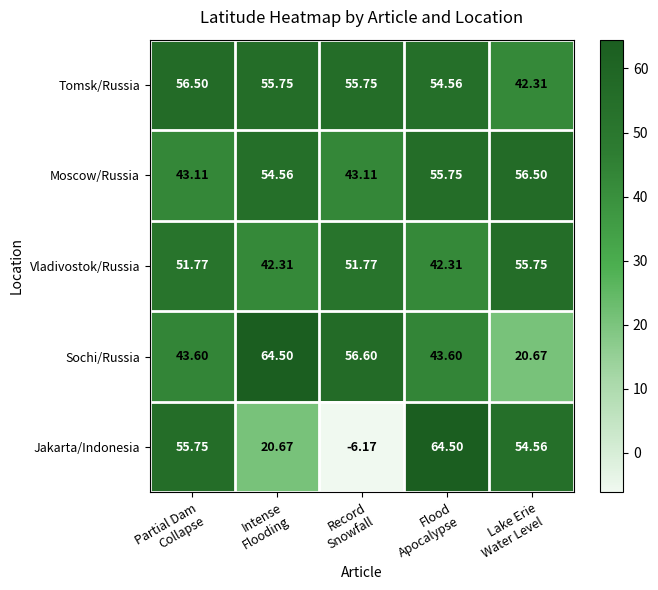

Which label corresponds to the smallest value in the chart?

Record
Snowfall